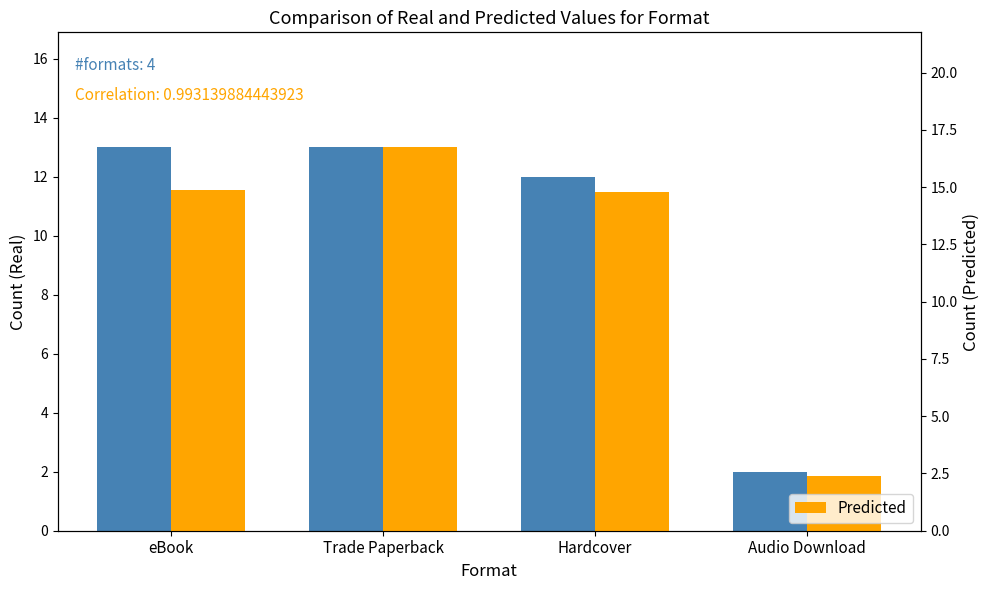

What is the value of the Predicted bar at the 2nd from the left?

16.7